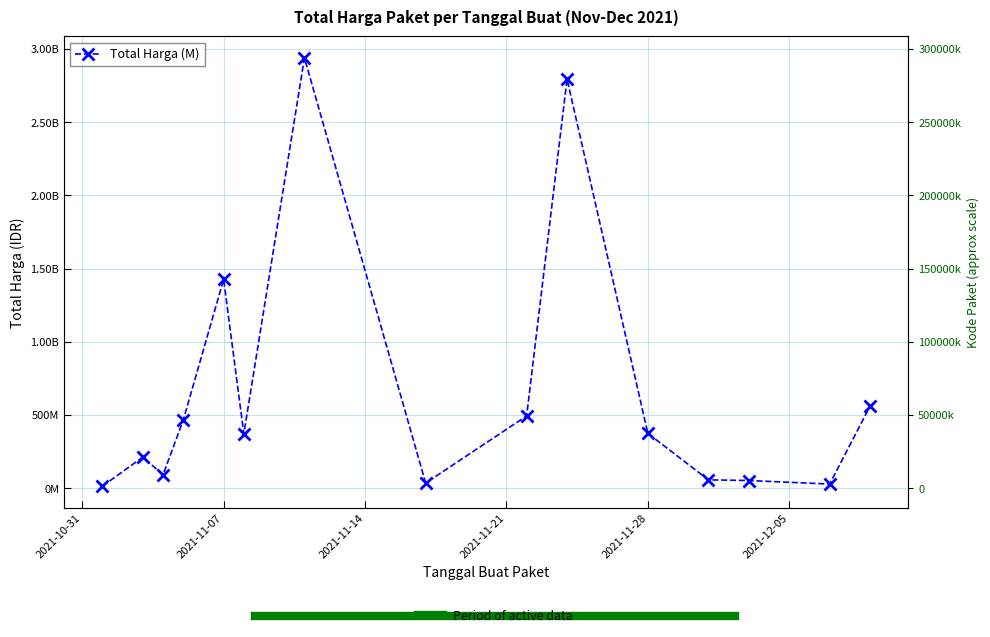

What is the label of the 6th point from the left?

2021-11-08